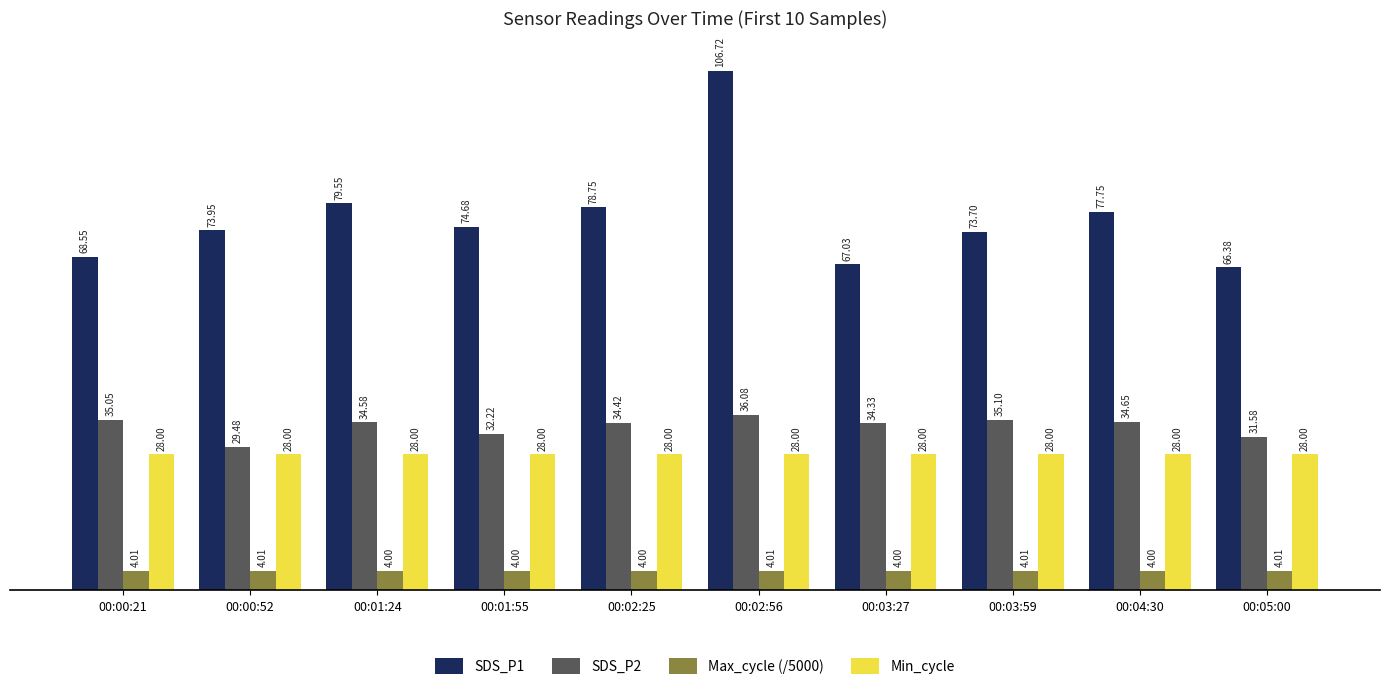

What is the difference between the maximum and minimum values in the SDS_P2 series?

6.6